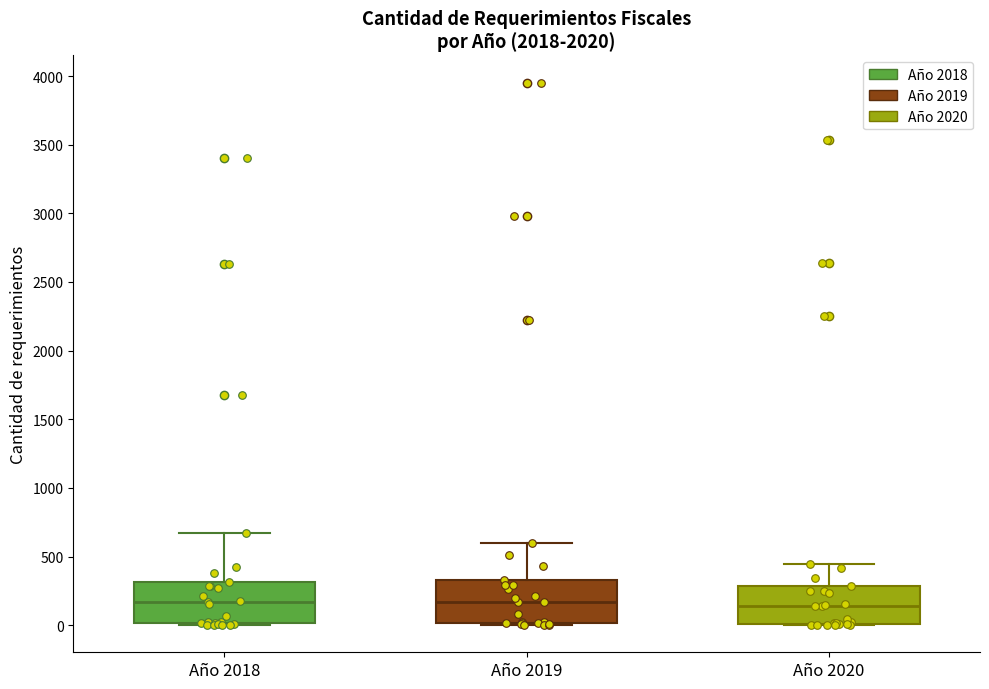

Reading left to right, transcribe this box plot: for each box, give where its median line is, the range the box spans, and where its two whiskers end, as read against the y-axis. The values are not printed on the chart, so give them approximately, as read against the axis.

Año 2018: median 150, box 0 to 300, whiskers 0 to 650
Año 2019: median 150, box 0 to 350, whiskers 0 to 600
Año 2020: median 150, box 0 to 300, whiskers 0 to 450